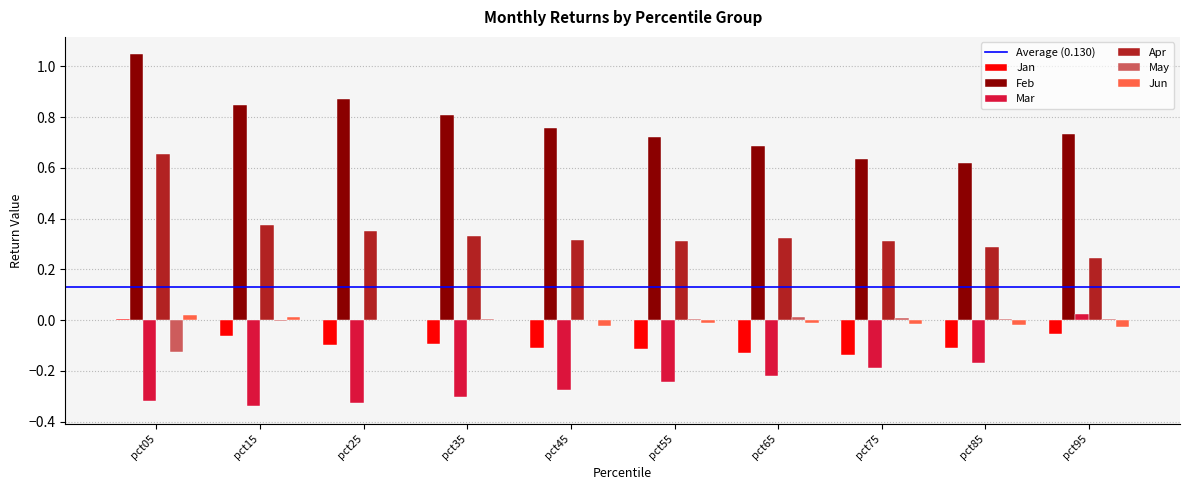

What is the sum of all Mar values?

-2.4